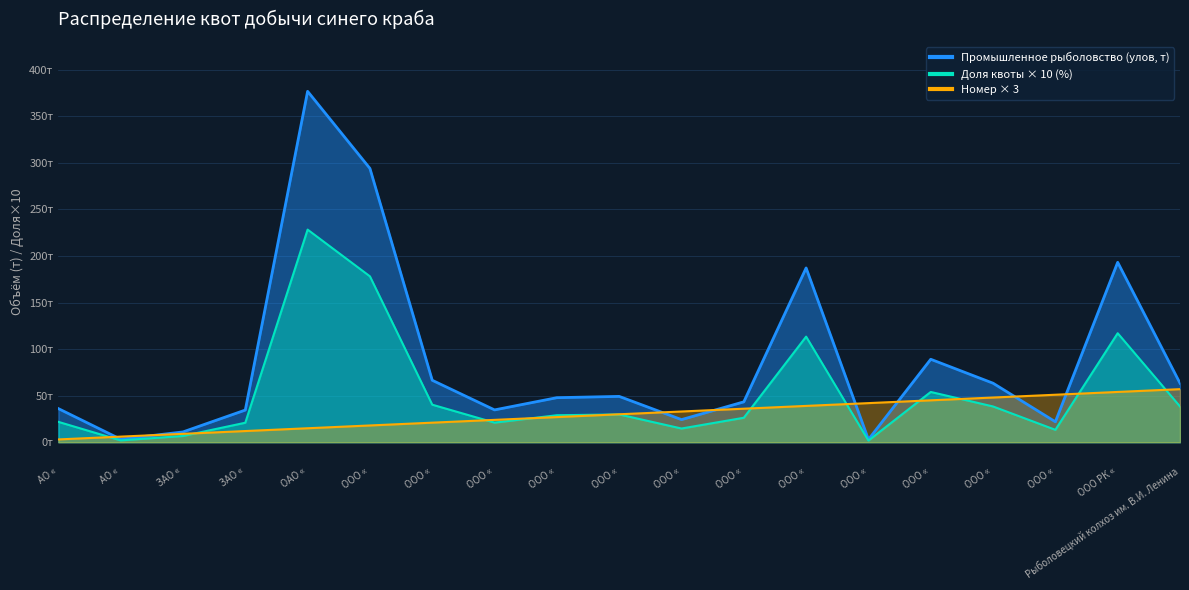

What is the average value of the Промышленное рыболовство (улов, т) series?

86.5